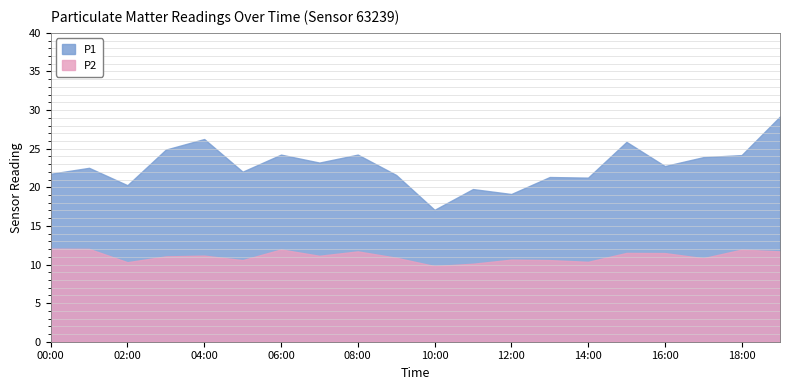

How many values in the P1 series exceed 22?

12